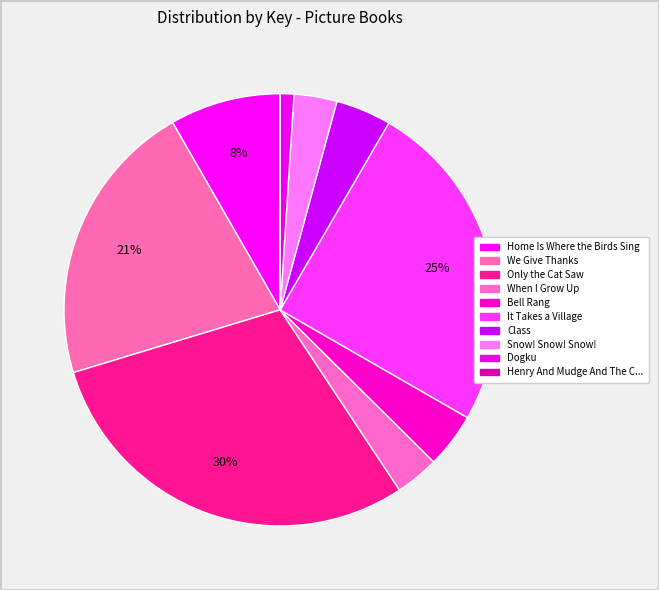

Which slice is the smallest?

Henry And Mudge And The Careful Cousin